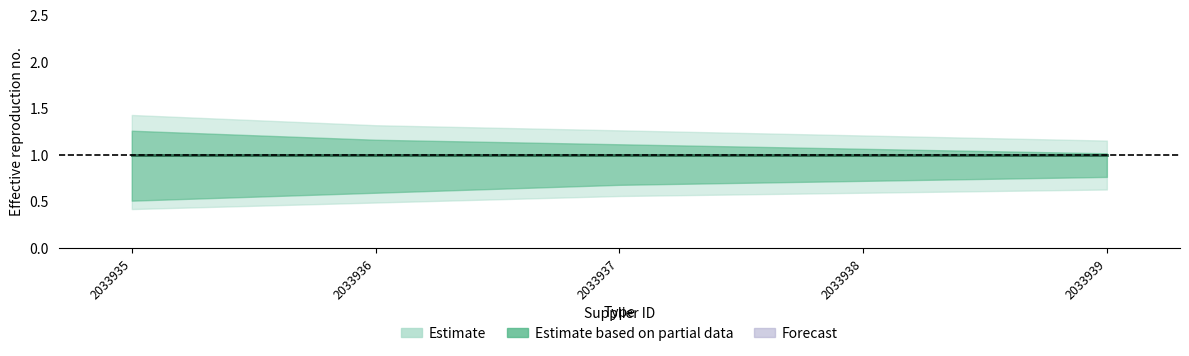

True or false: _sipe_mid has a value of 1.0 at 2033939.

True